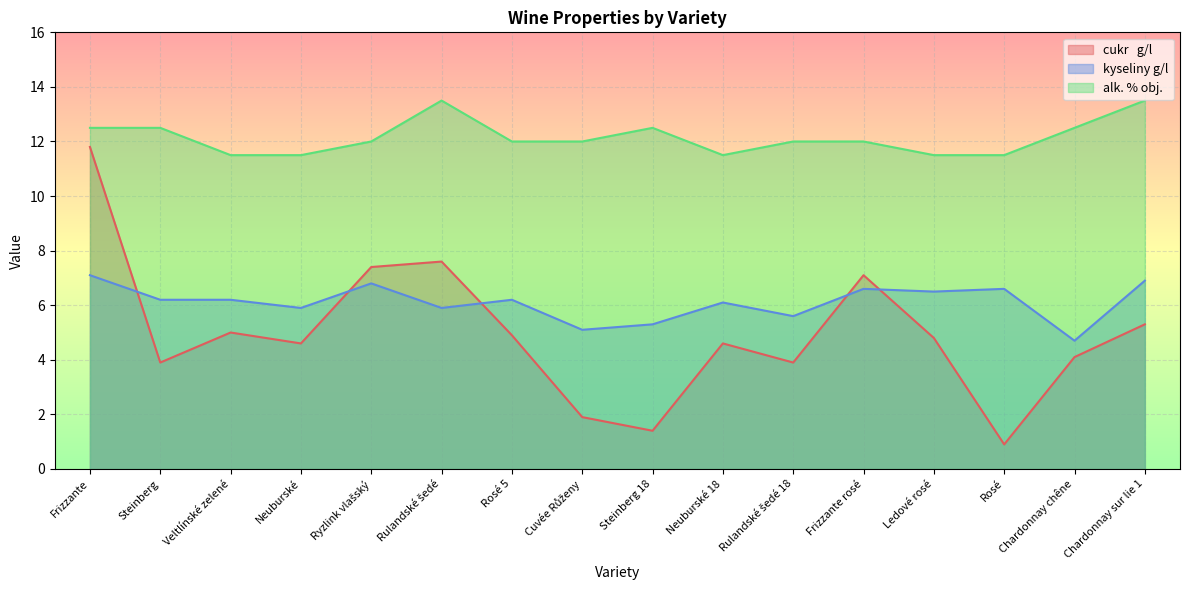

List the series in order of their peak value, lowest first.

kyseliny g/l, cukr   g/l, alk. % obj.